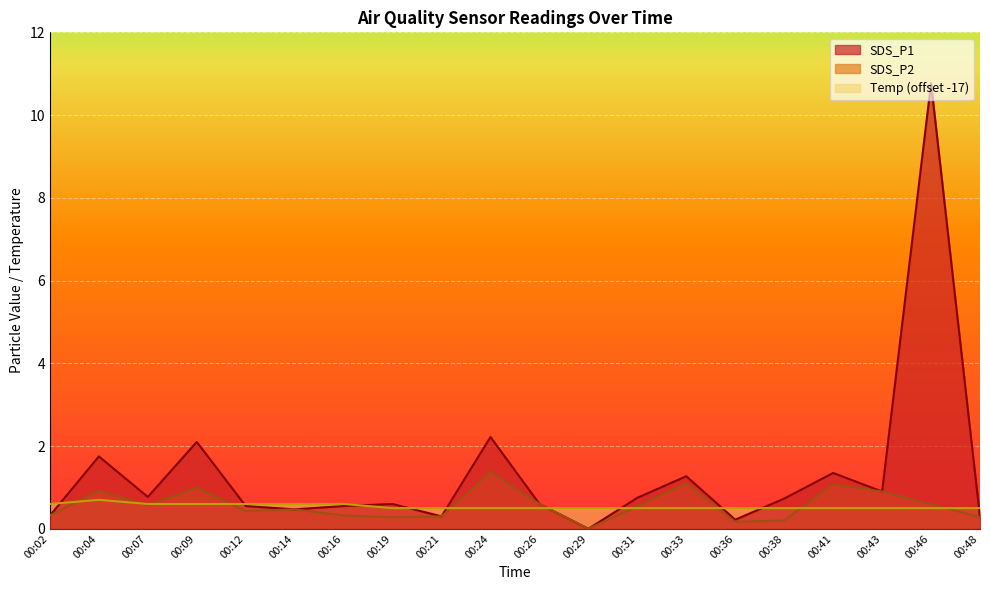

What is the maximum value shown in the chart?

10.8